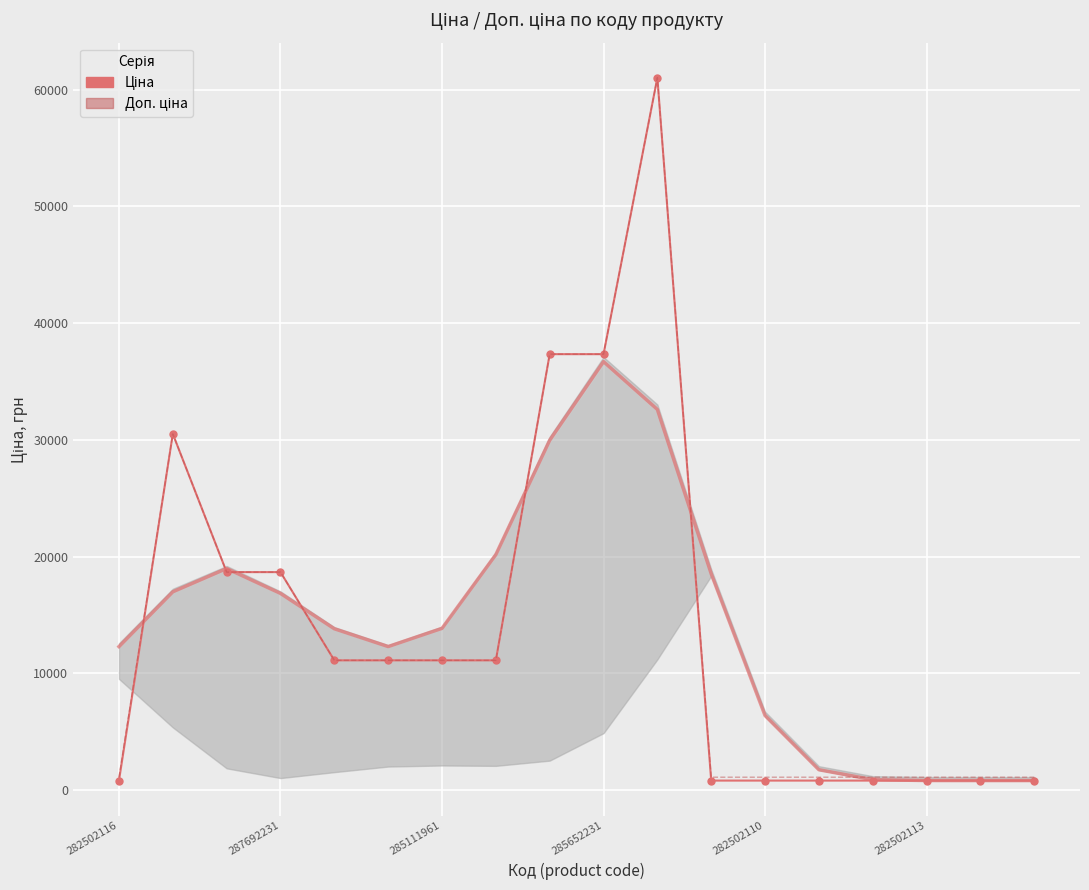

What value does the Ціна series have at 282502113?

813.0